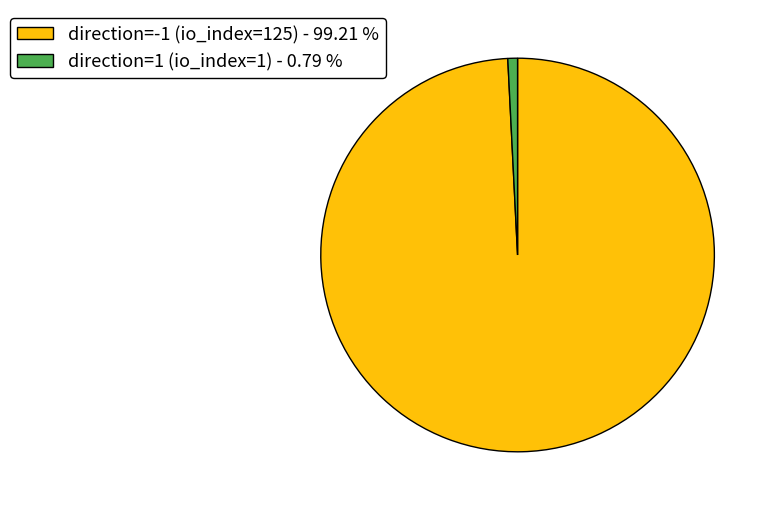

Is direction=-1 (io_index=125) the majority of the pie?

Yes